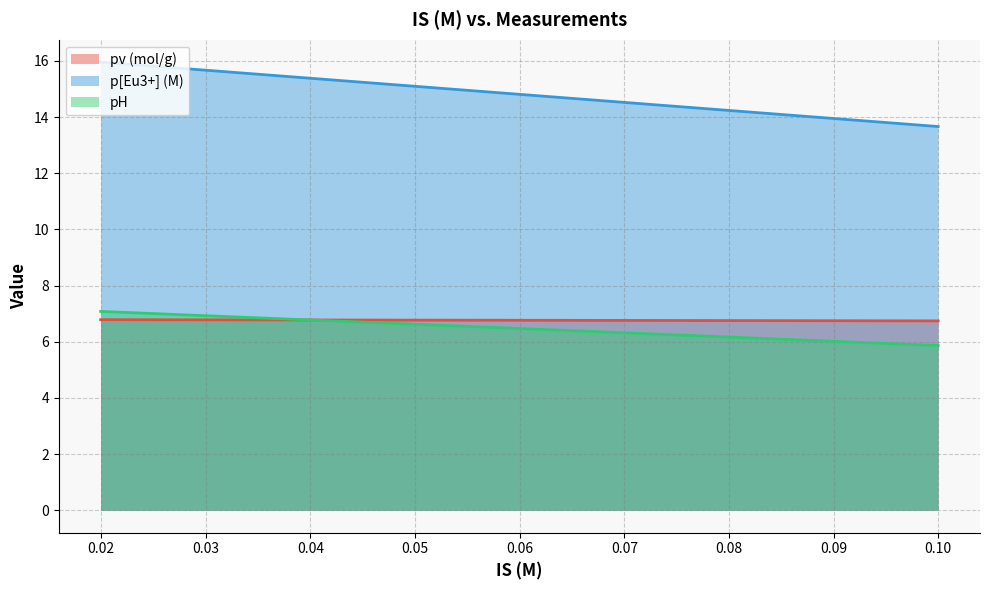

True or false: p[Eu3+] (M) and pH intersect in this chart.

False